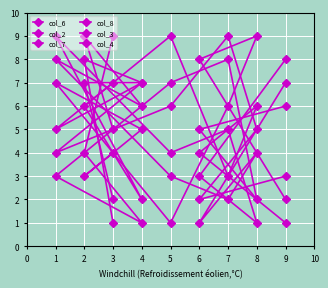

List the series in order of their peak value, highest first.

col_6, col_2, col_7, col_8, col_3, col_4